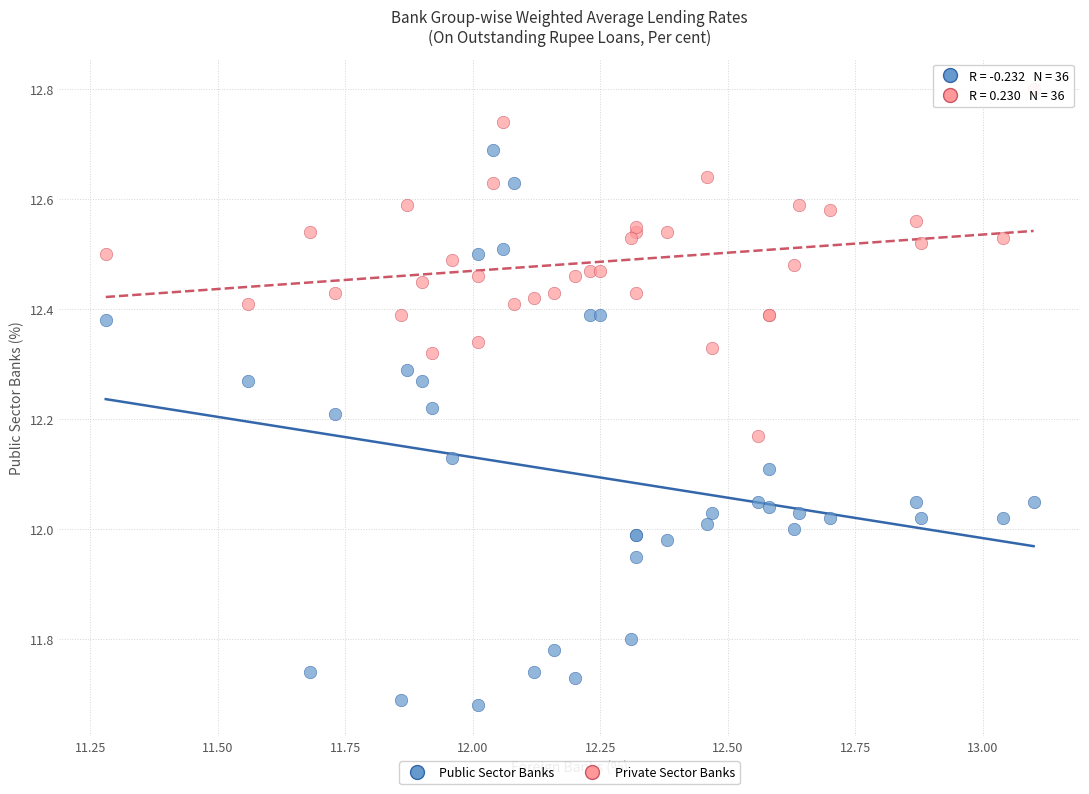

What are all the series names shown in the legend?

Public Sector Banks, Private Sector Banks